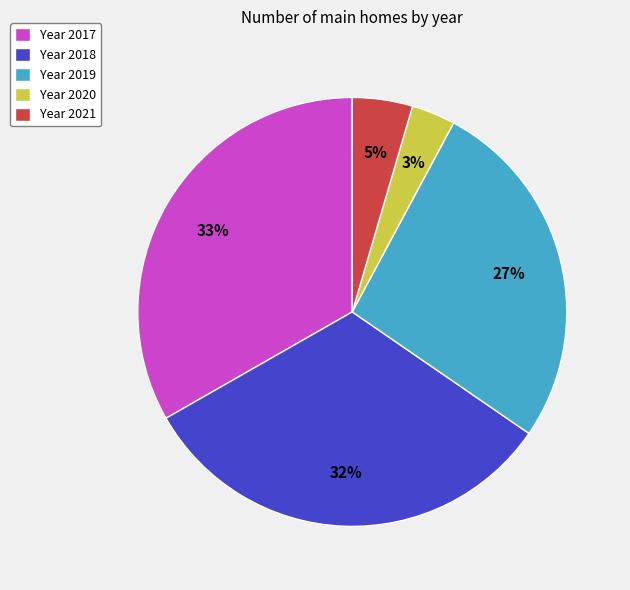

To the nearest percent, what portion does Year 2018 represent?

32%